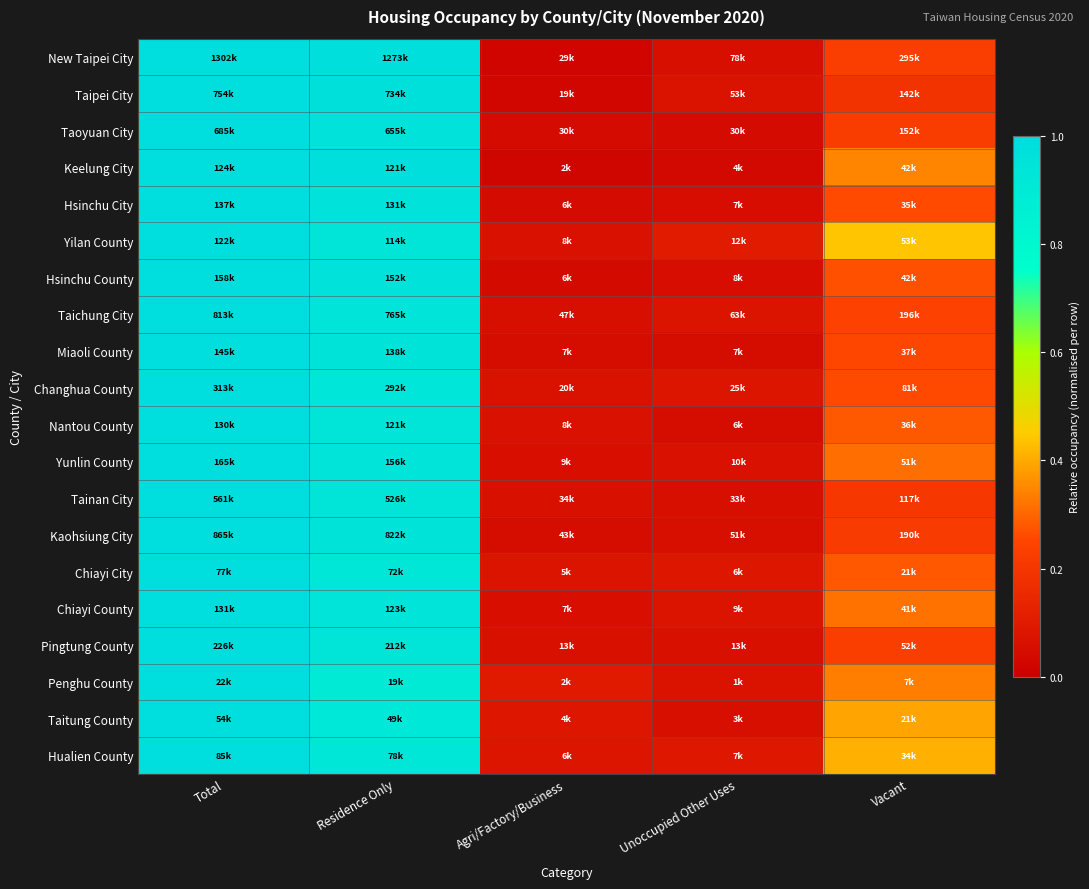

What is the total value across all series at Vacant?

5.7